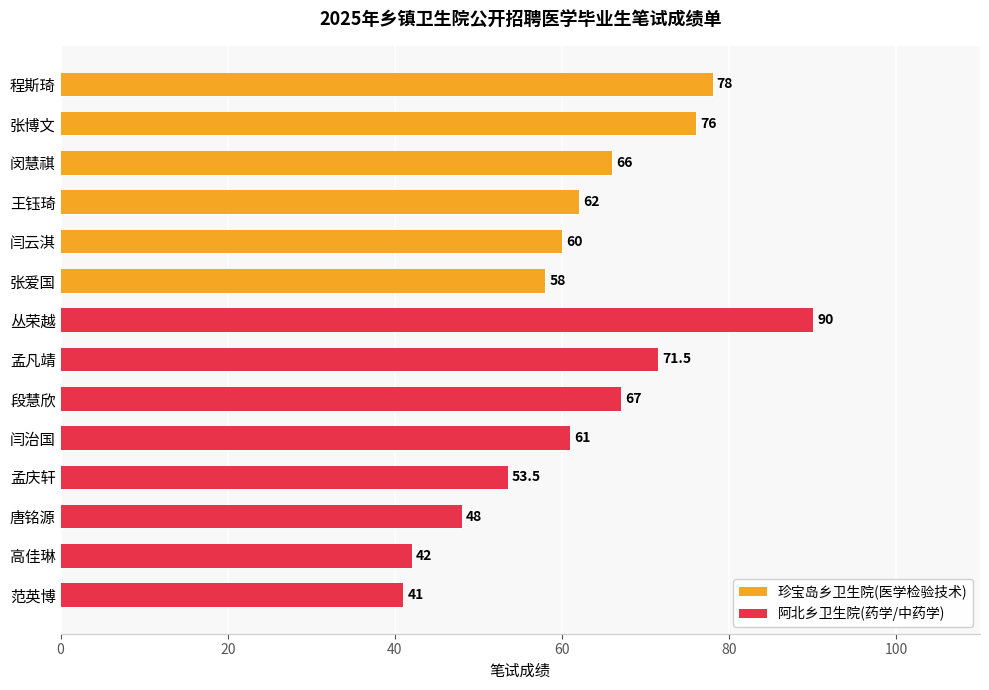

At which category does the chart reach its peak across all series?

丛荣越